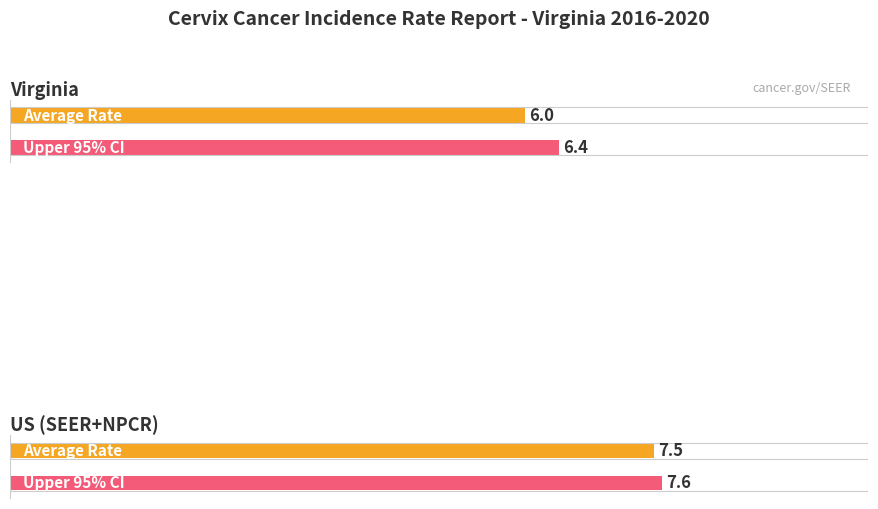

What is the minimum value for Upper 95% CI?

6.4